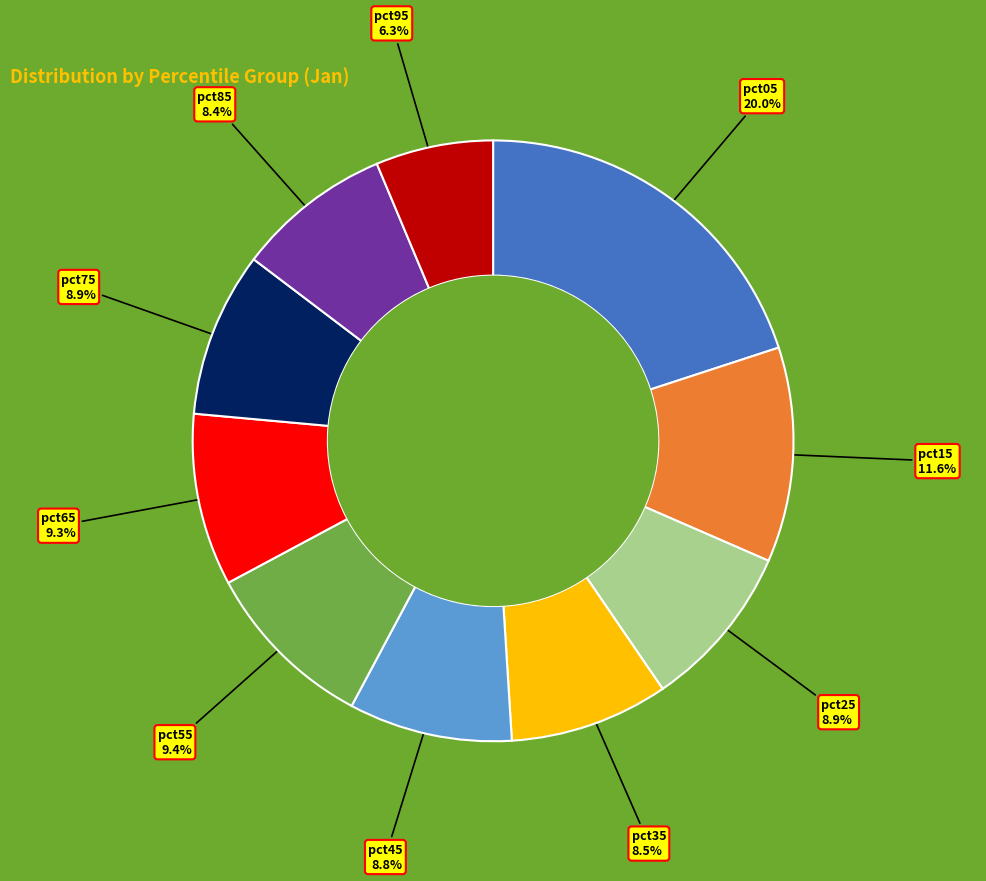

Is there any slice that represents more than half of the pie?

No